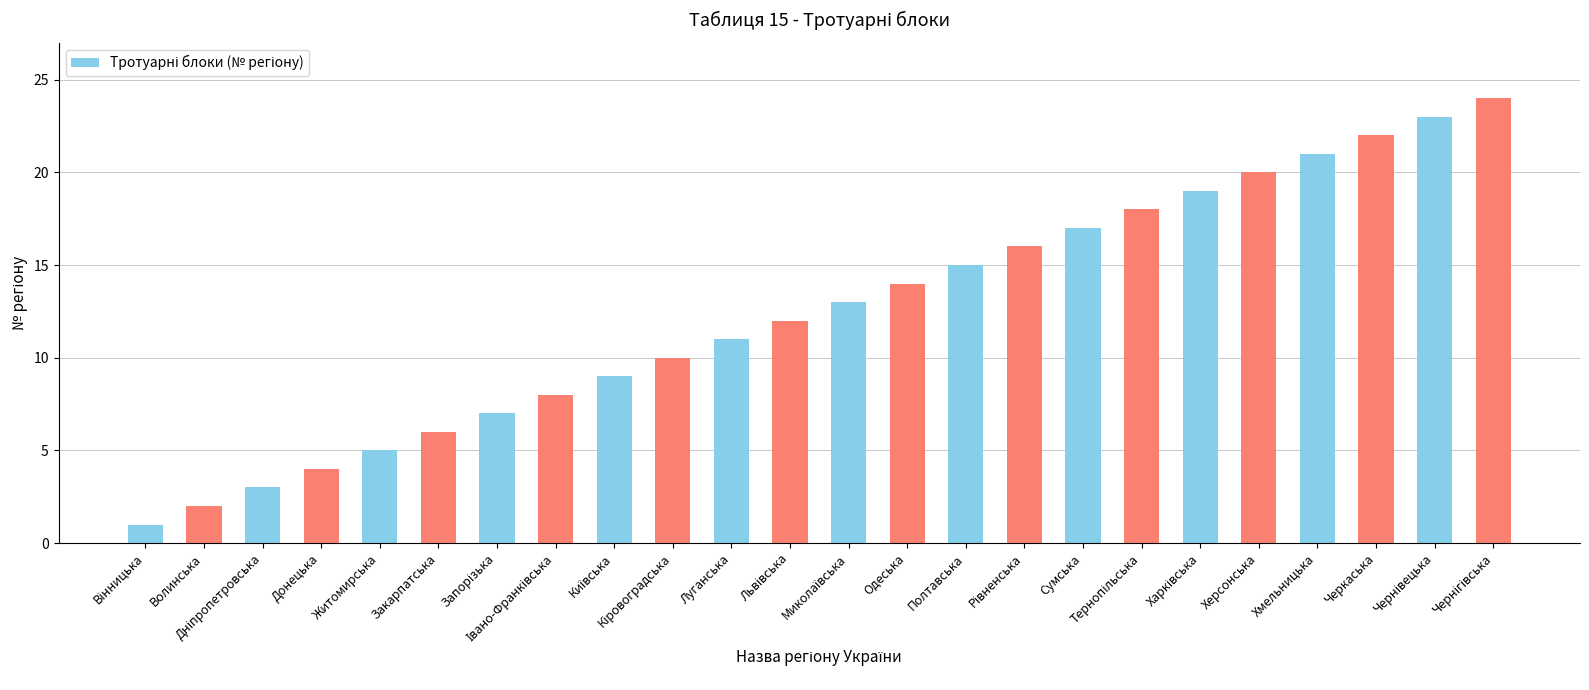

How many bars are there in total?

24